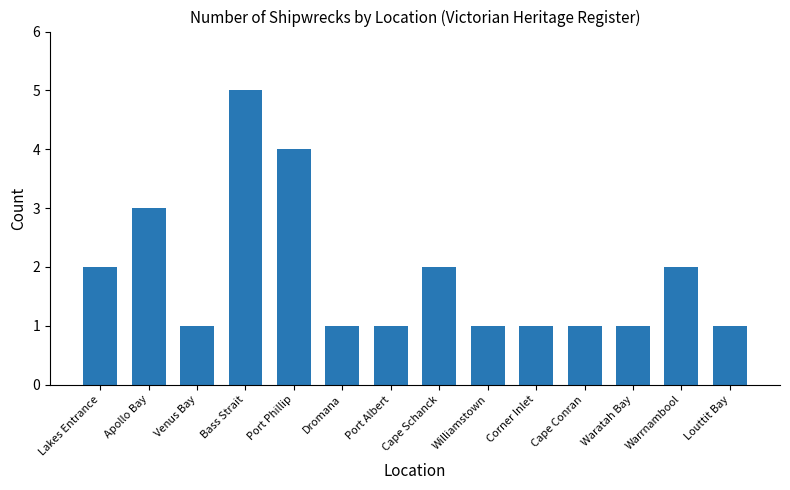

The value at Lakes Entrance is 2. True or false?

True